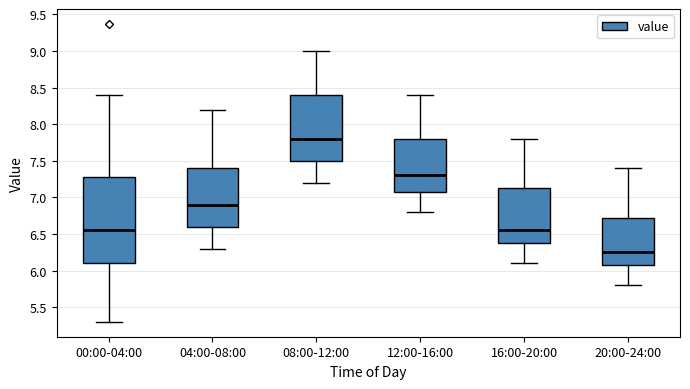

Reading left to right, transcribe this box plot: for each box, give where its median line is, the range the box spans, and where its two whiskers end, as read against the y-axis. The values are not printed on the chart, so give them approximately, as read against the axis.

00:00-04:00: median 6.55, box 6.10 to 7.30, whiskers 5.30 to 8.40
04:00-08:00: median 6.90, box 6.60 to 7.40, whiskers 6.30 to 8.20
08:00-12:00: median 7.80, box 7.50 to 8.40, whiskers 7.20 to 9.00
12:00-16:00: median 7.30, box 7.10 to 7.80, whiskers 6.80 to 8.40
16:00-20:00: median 6.55, box 6.40 to 7.15, whiskers 6.10 to 7.80
20:00-24:00: median 6.25, box 6.10 to 6.75, whiskers 5.80 to 7.40